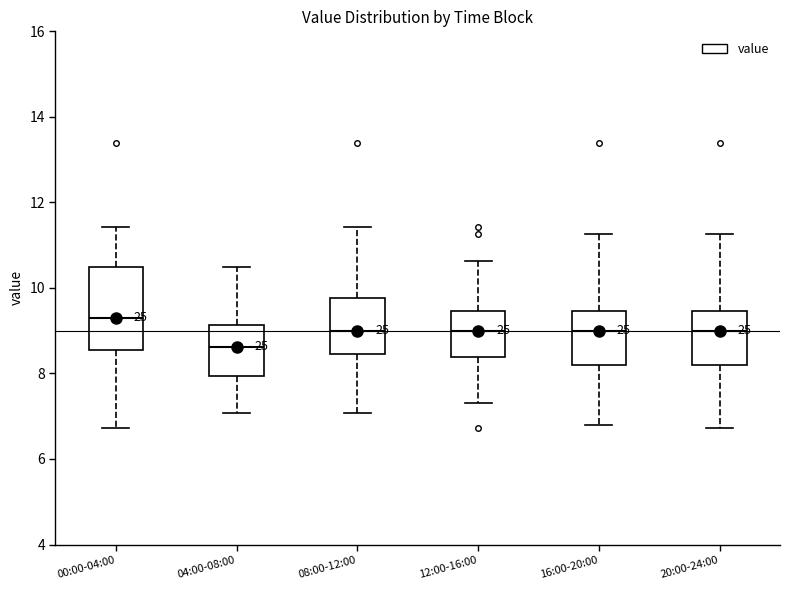

Which box is the tallest, from its lower edge to its upper edge?

00:00-04:00